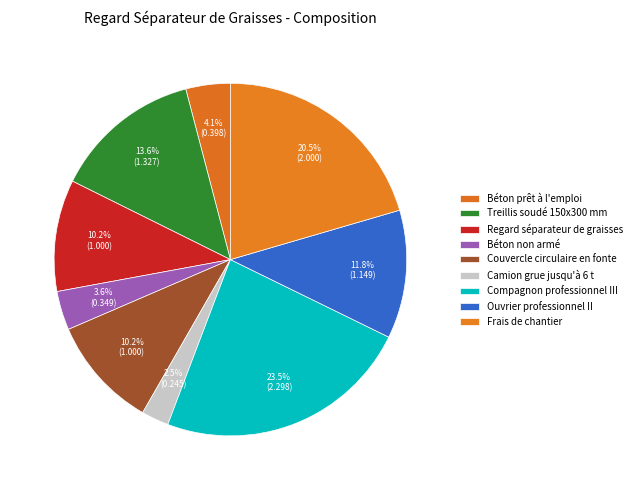

Does Treillis soudé 150x300 mm represent more than half of the total?

No